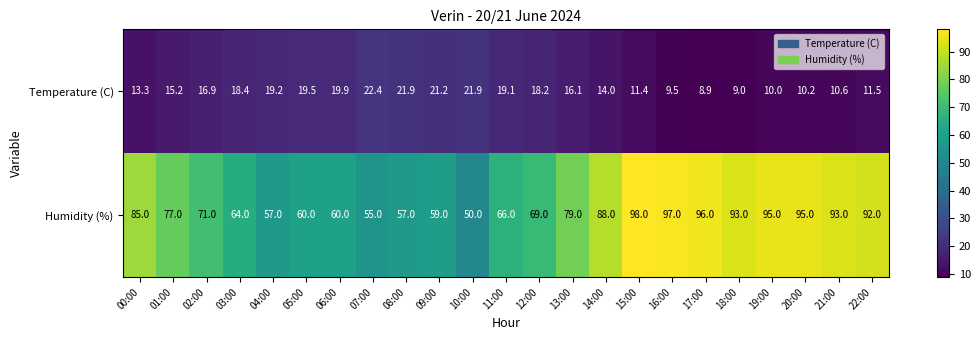

Between 08:00 and 19:00, which series saw the biggest shift?

Humidity (%)